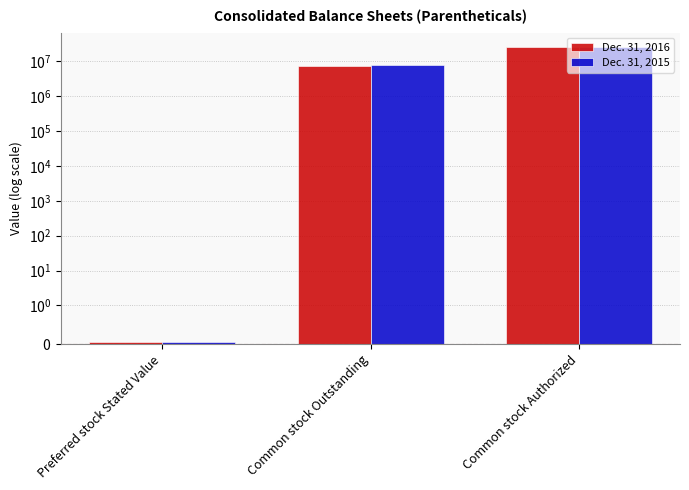

What is the difference between the maximum and second lowest values in the Dec. 31, 2016 series?

17578545.0